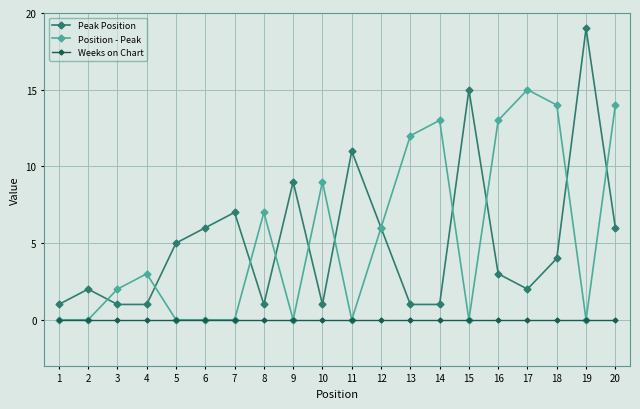

In Peak Position, how many points are higher than both neighbors (excluding endpoints)?

6